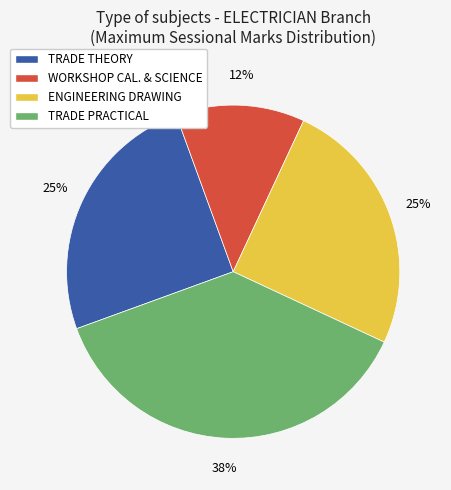

Do TRADE THEORY and WORKSHOP CAL. & SCIENCE together represent more than half of the pie?

No